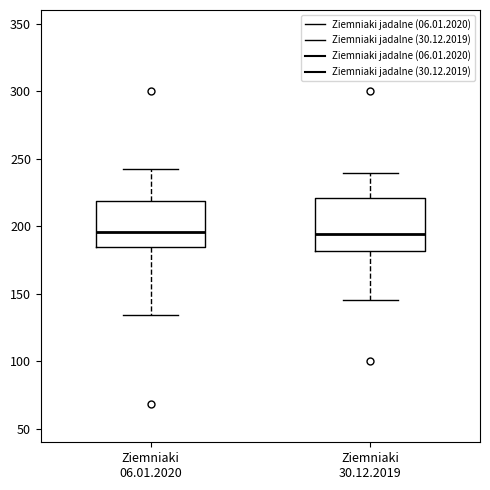

Where is the lower edge of the box for Ziemniaki 30.12.2019 on the y-axis? The values are not printed on the chart, so give them approximately, as read against the axis.

180